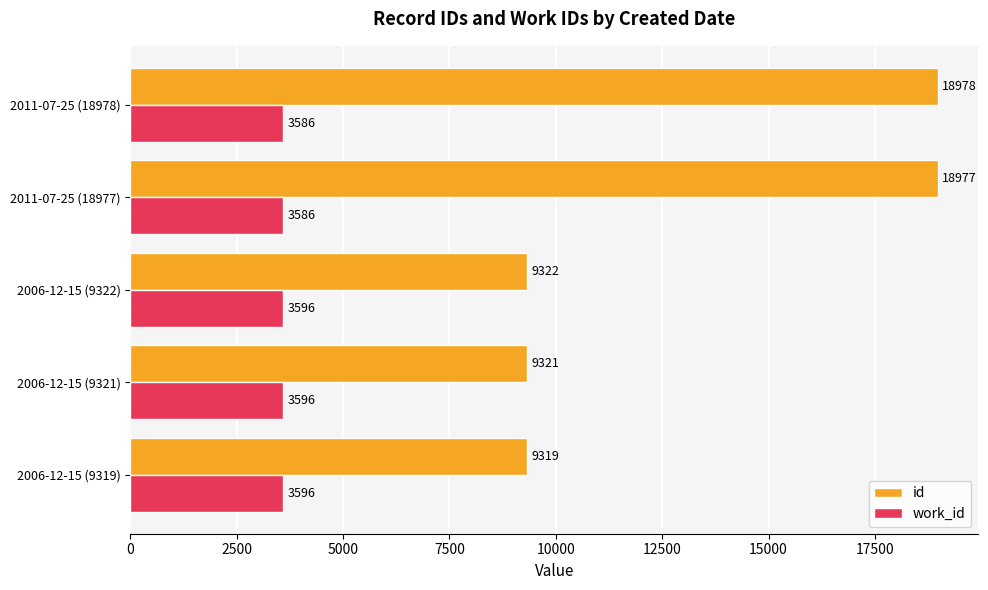

Which series has the largest range (max minus min)?

id